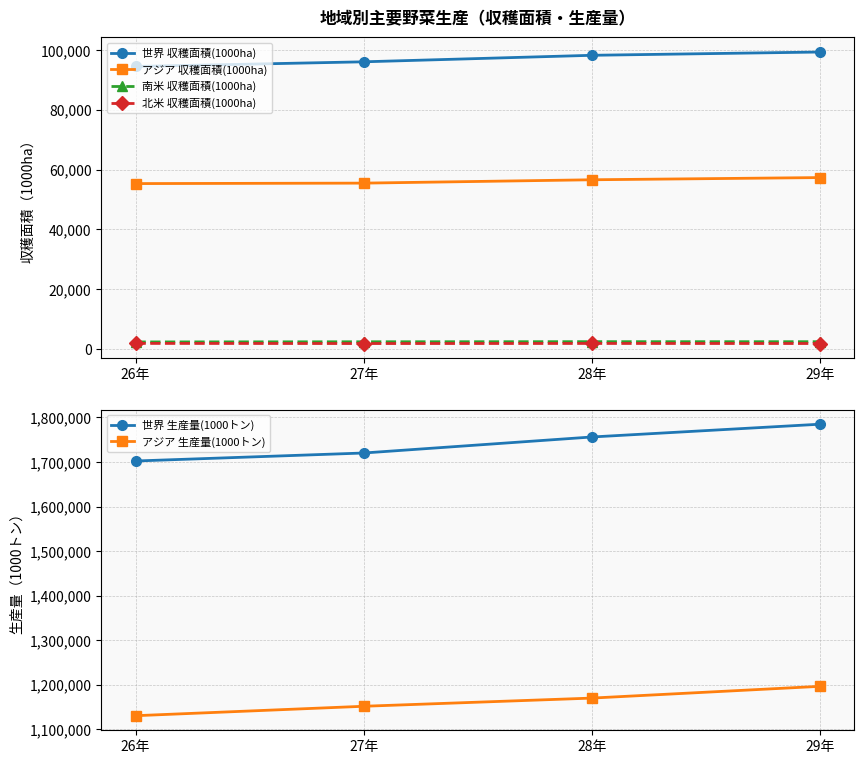

Which series has the largest total across all categories?

世界 生産量(1000トン)